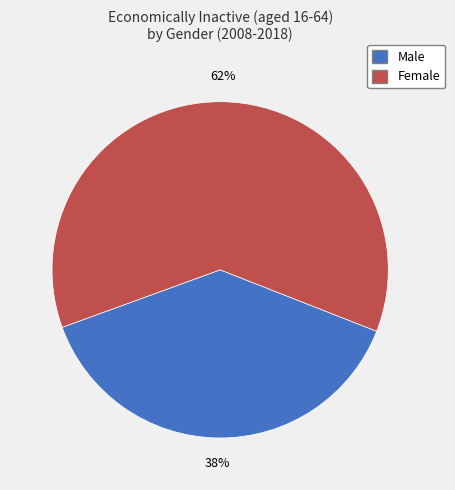

Is there any slice that represents more than half of the pie?

Yes